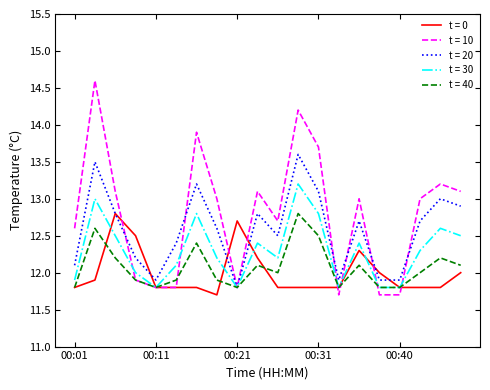

What is the highest value of the t = 40 series?

12.8